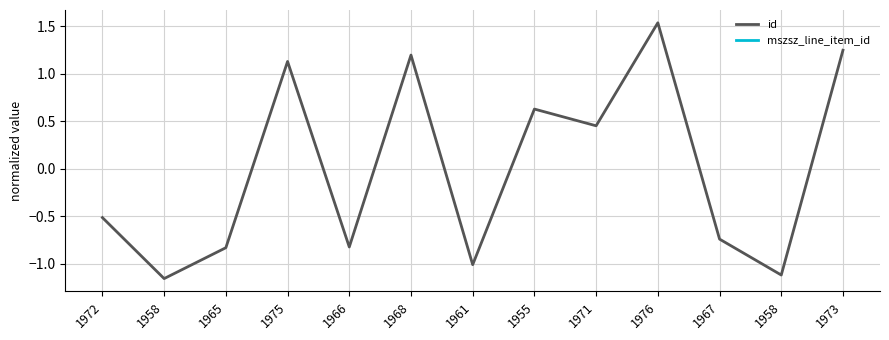

What is the label of the 12th point from the left?

1958